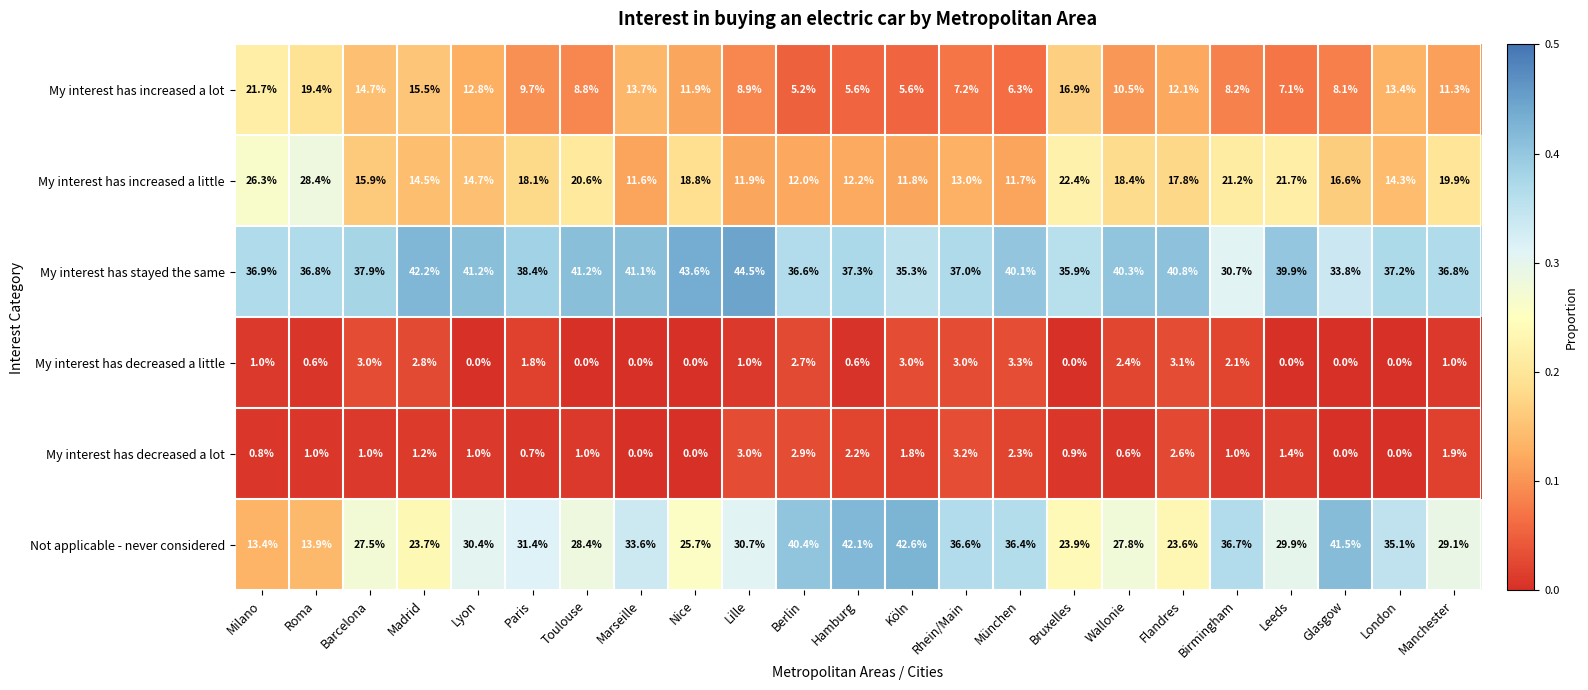

What is the greatest value displayed?

44.5